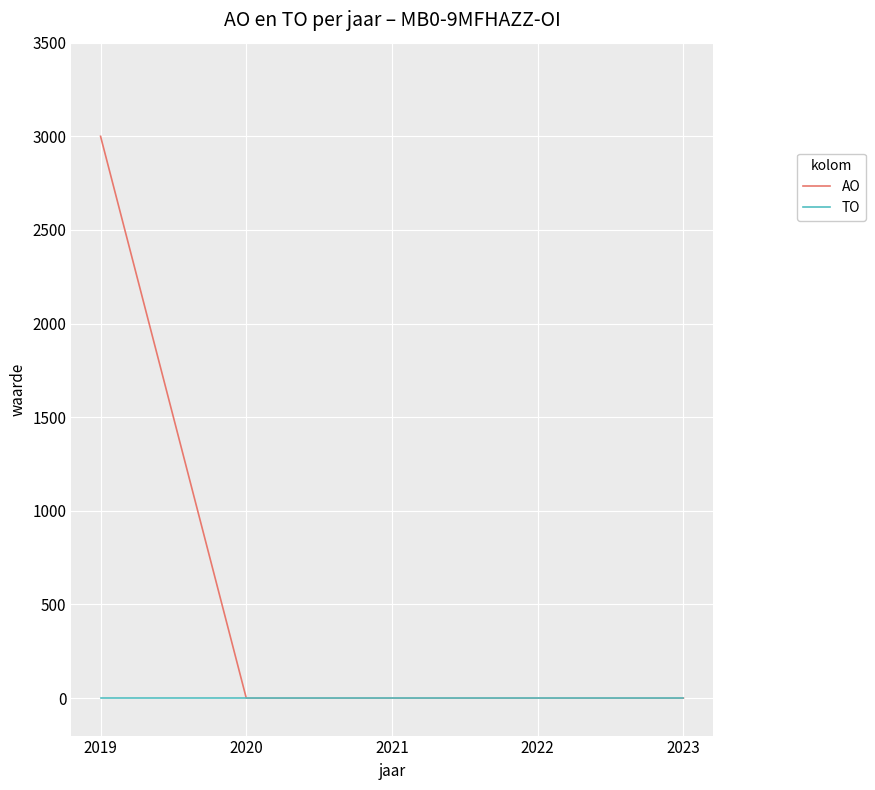

What is the greatest value displayed?

3000